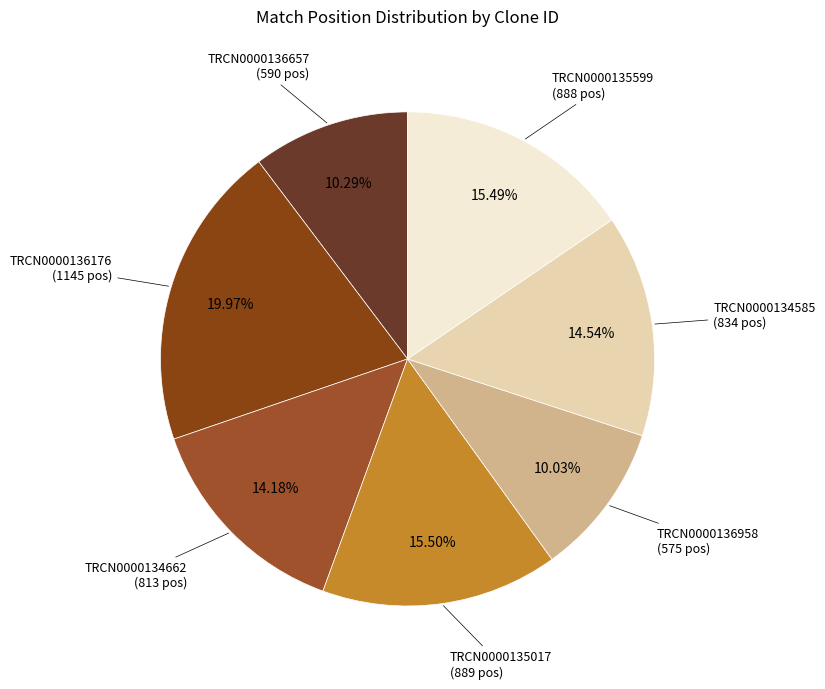

To the nearest percent, what percentage of the pie is TRCN0000136958?

10%